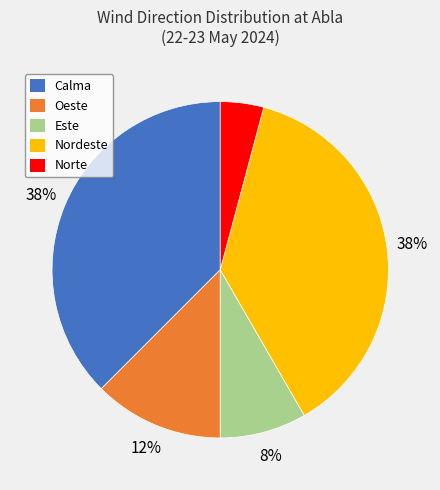

Does Este represent more than half of the total?

No